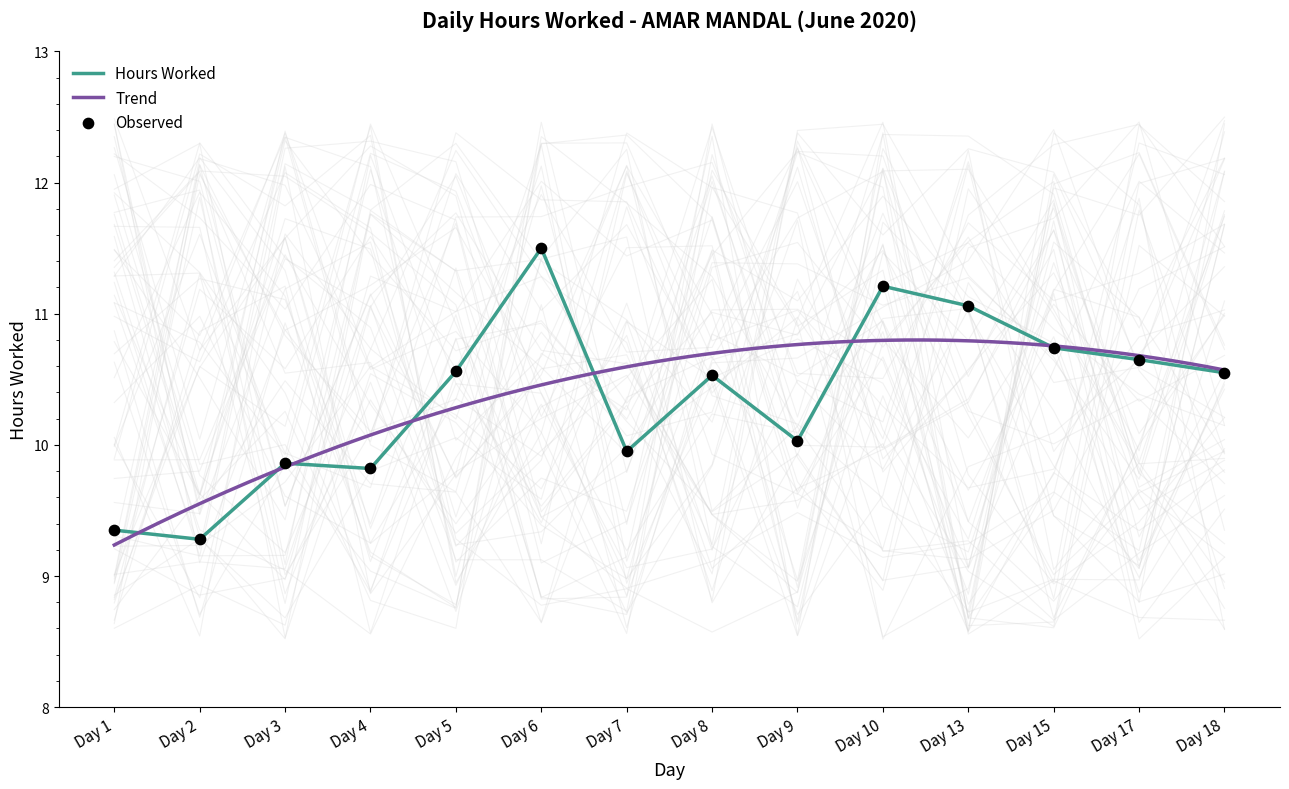

What is the ratio of the value at Day 3 to the value at Day 17?

0.9